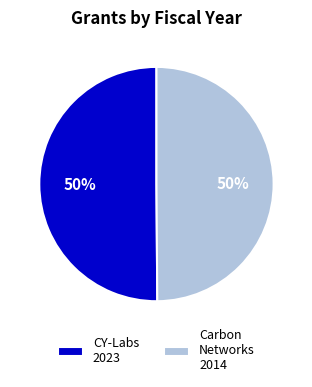

To the nearest percent, what is the average slice percentage?

50%